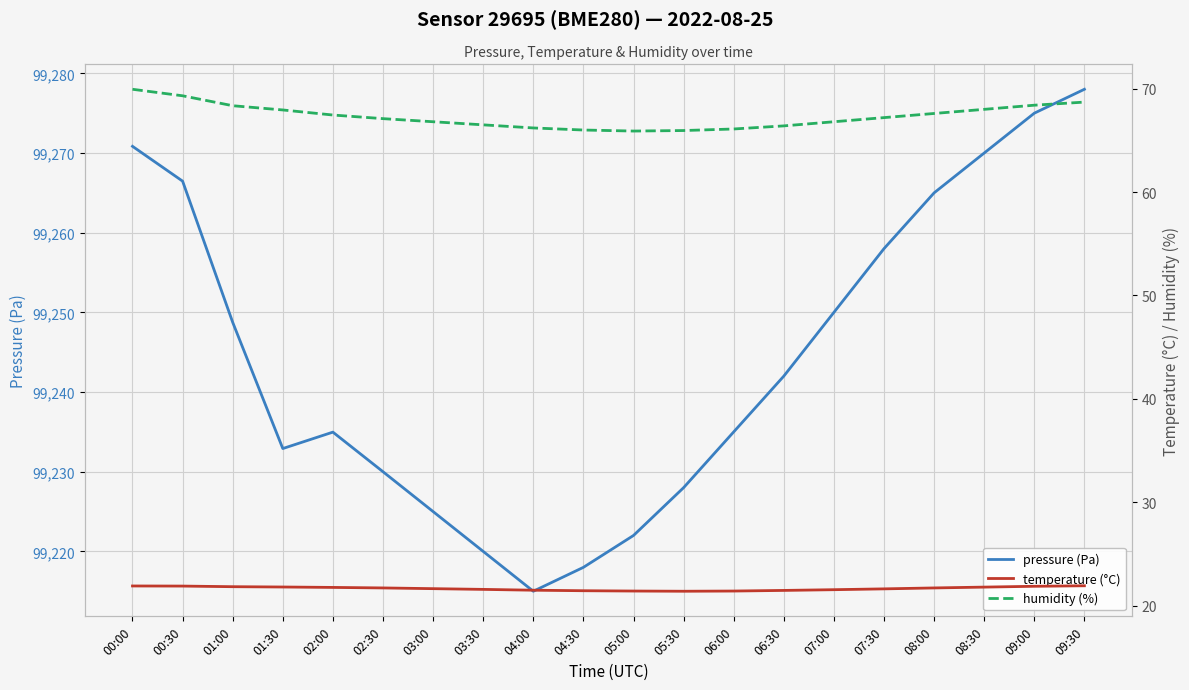

Count the number of categories in the chart.

20